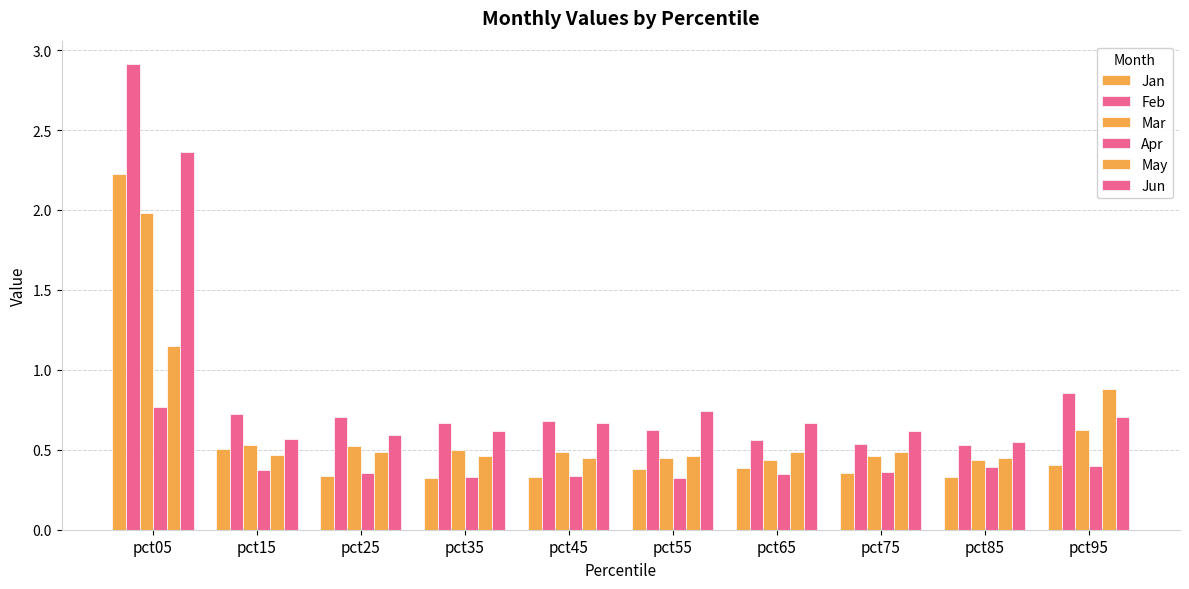

How many data points does each series have?

10